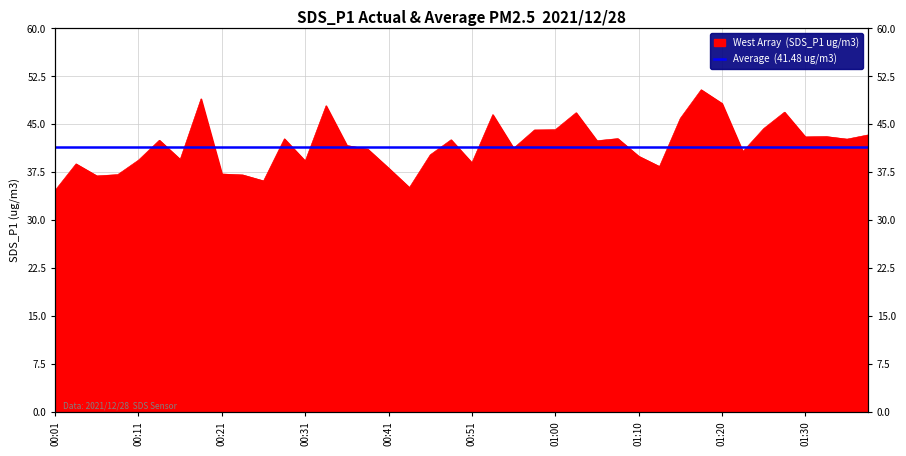

Where is the first local maximum?

00:04